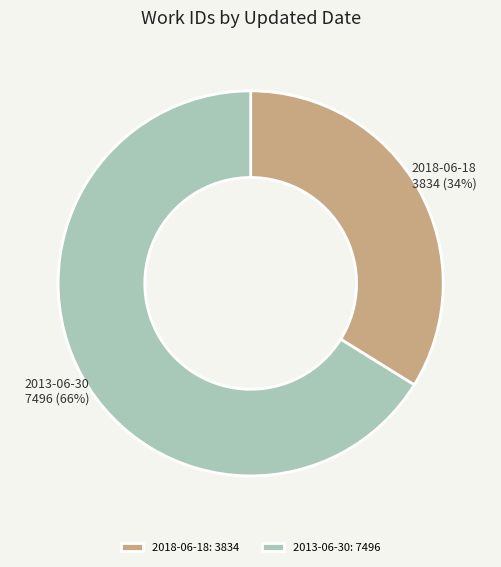

Count the number of slices in the pie.

2